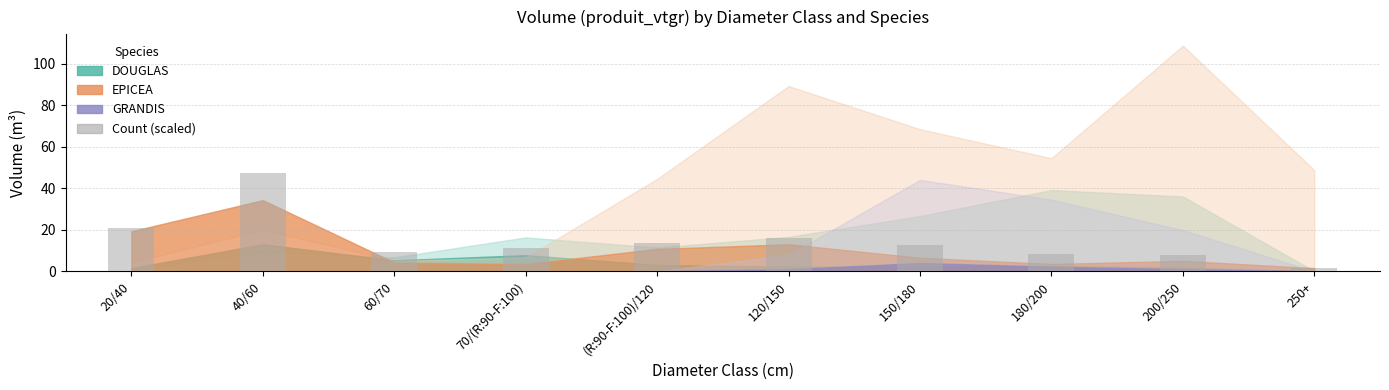

Is it true that the value at 180/200 is 3.0?

False